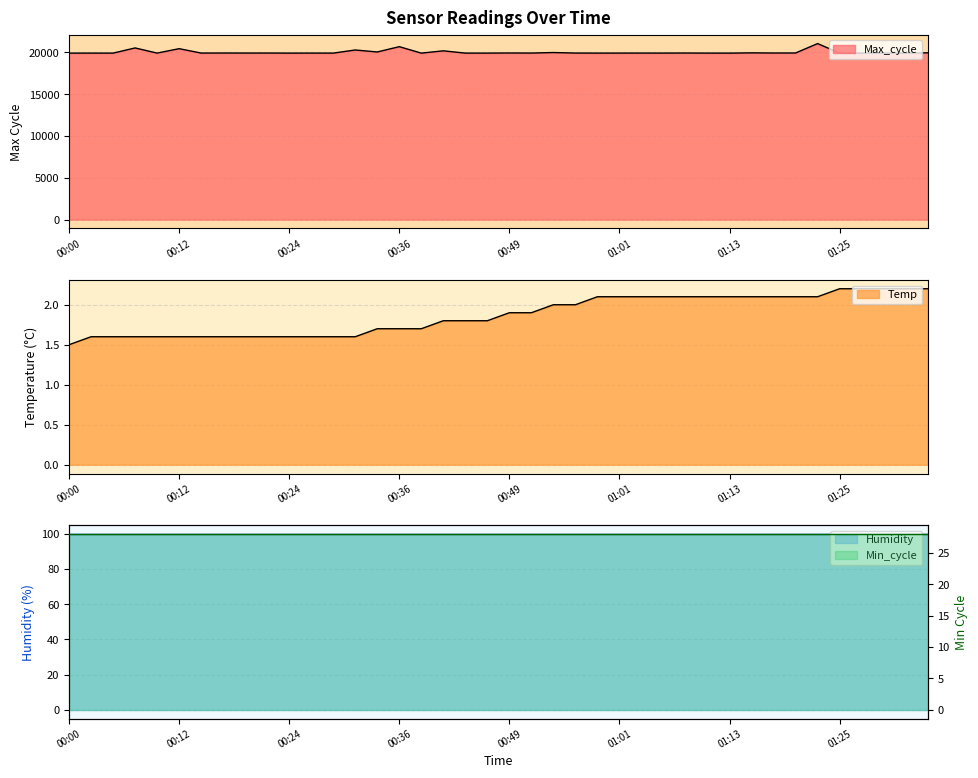

The value of Max_cycle at 01:18 is 33627.4. True or false?

False